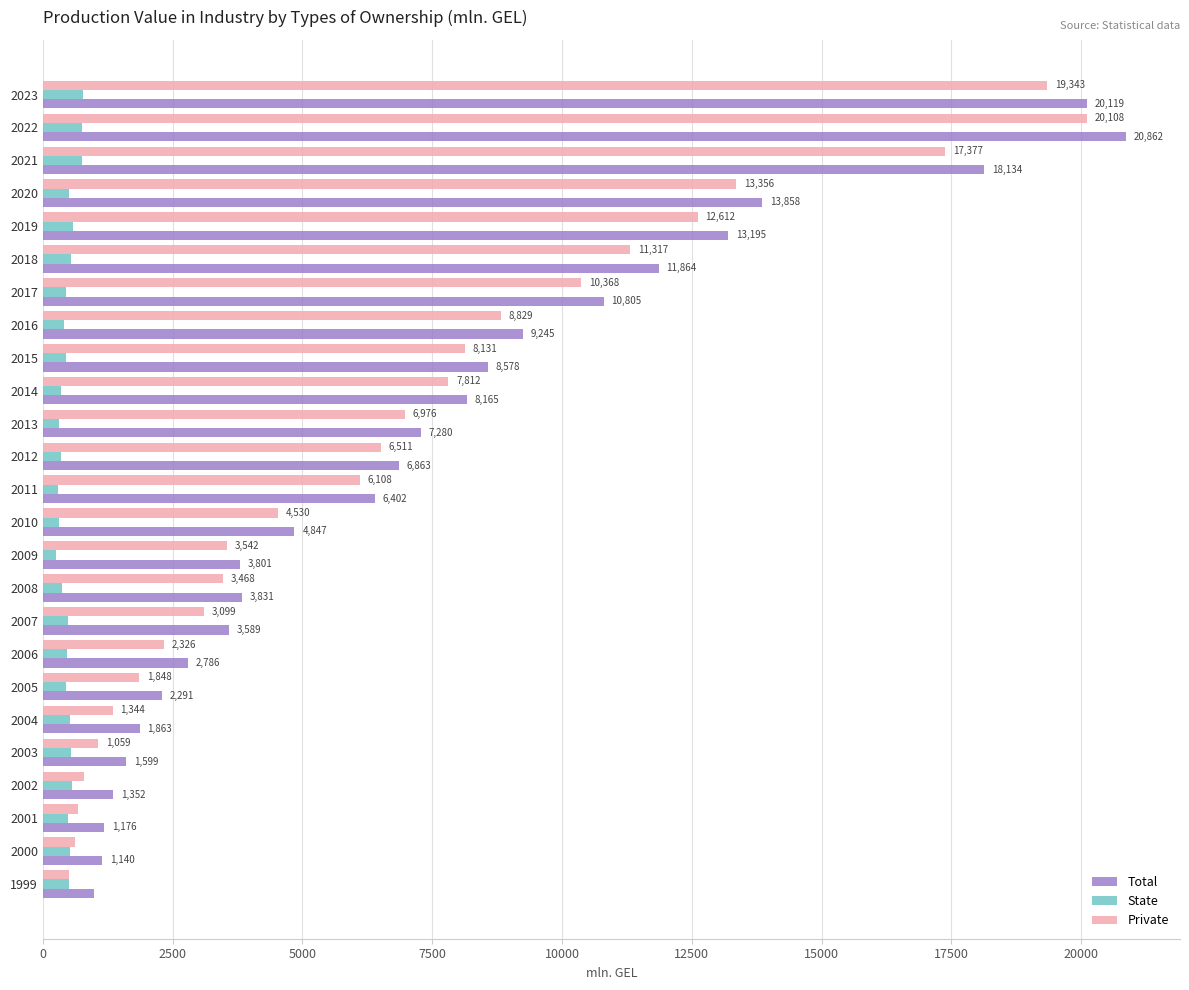

The Private series shows 3467.9 at 2008. True or false?

True